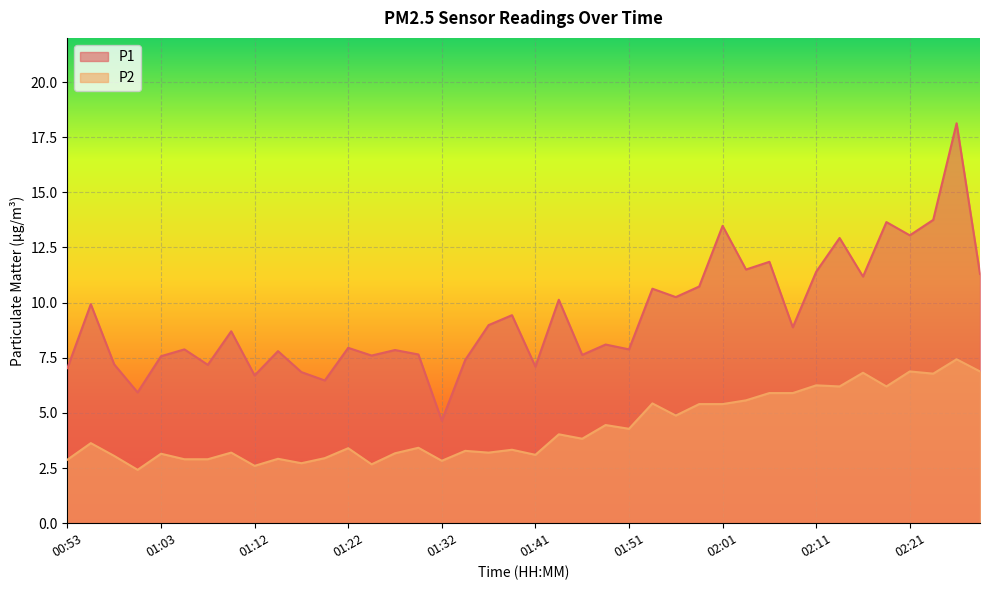

What is the total value across all series at 00:55?

13.6